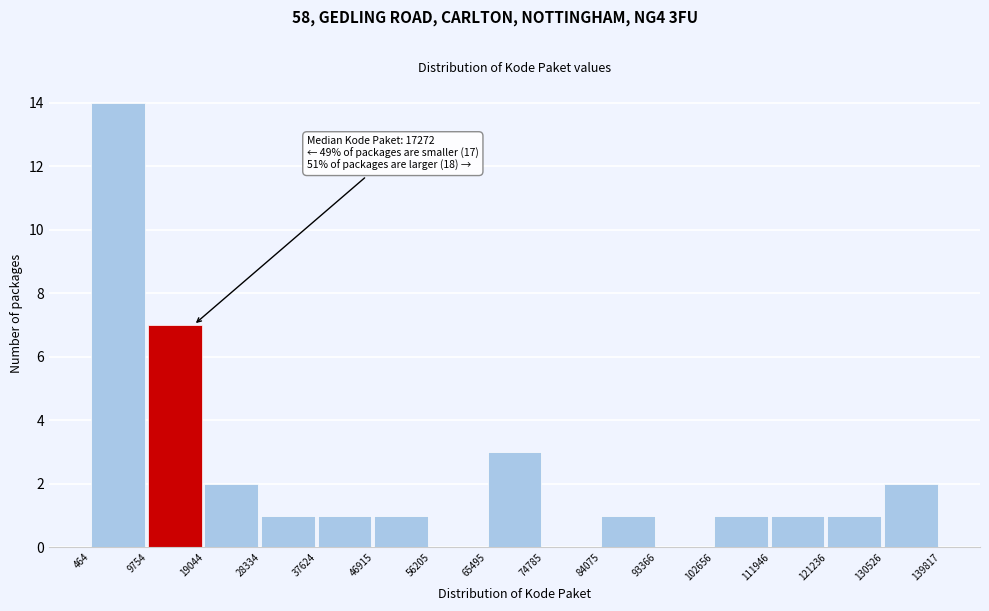

Over which range of the x-axis is the bar tallest?

464 to 9754